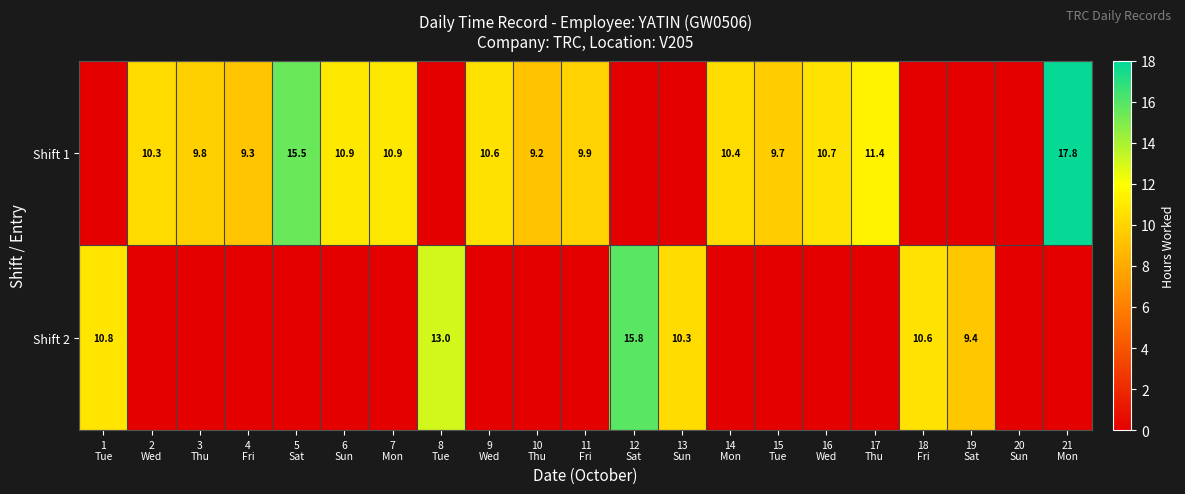

List the labels in order of Shift 2 value, smallest first.

2 Wed, 3 Thu, 4 Fri, 5 Sat, 6 Sun, 7 Mon, 9 Wed, 10 Thu, 11 Fri, 14 Mon, 15 Tue, 16 Wed, 17 Thu, 20 Sun, 21 Mon, 19 Sat, 13 Sun, 18 Fri, 1 Tue, 8 Tue, 12 Sat